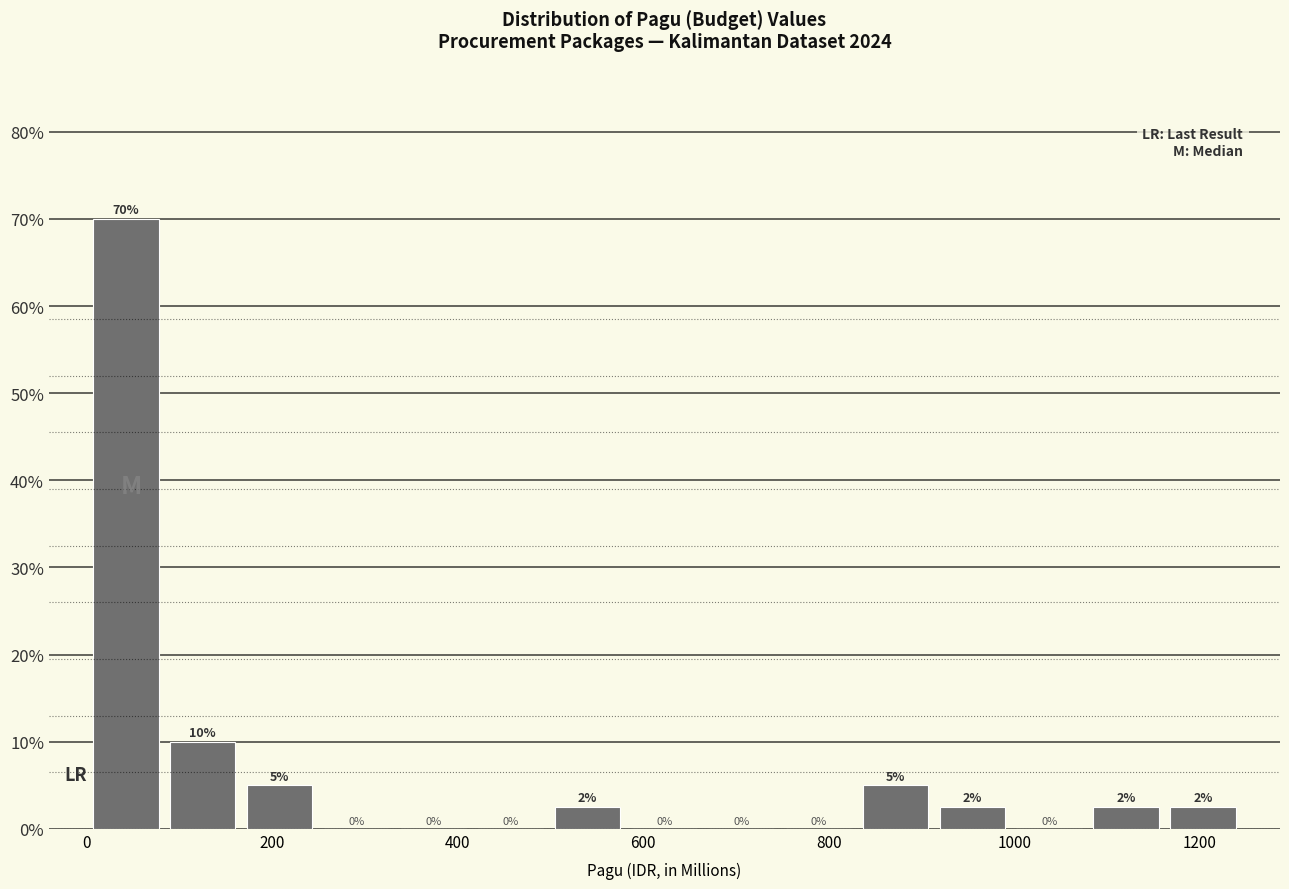

Over which range of the x-axis is the bar tallest?

0 to 80